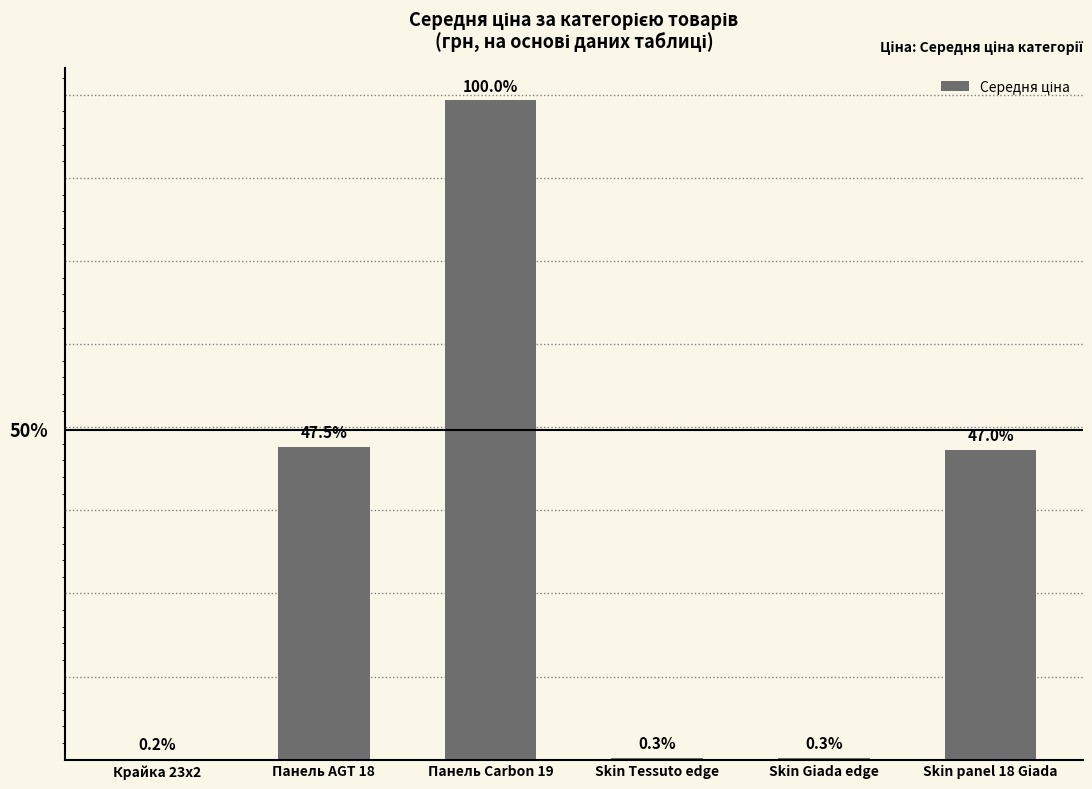

Are the bars horizontal?

No